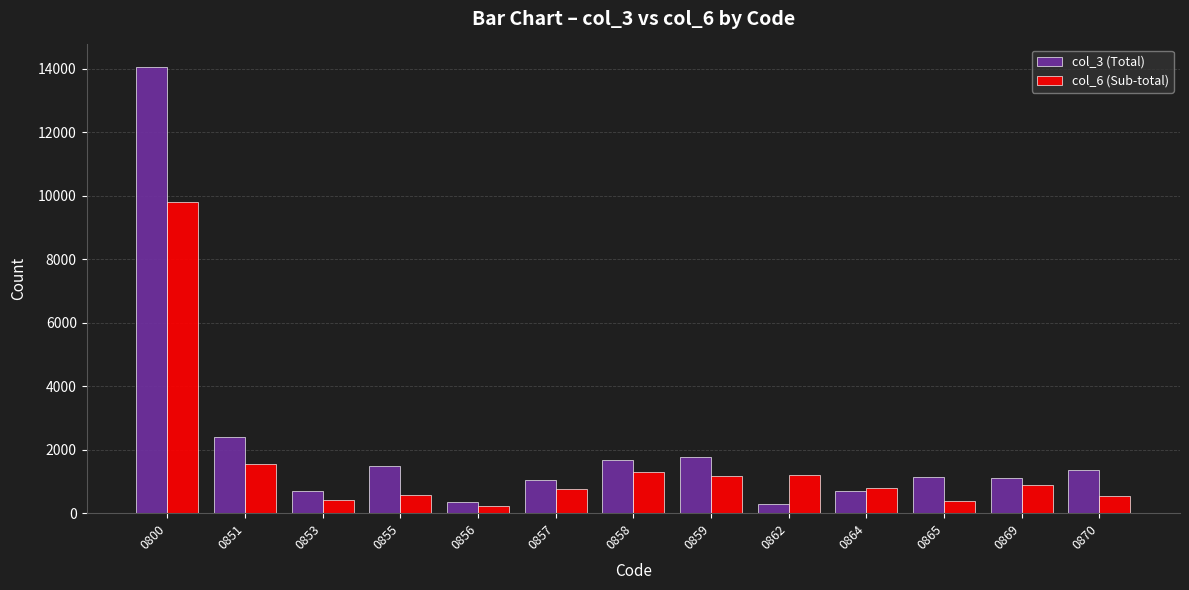

Which series has the largest total across all categories?

col_3 (Total)